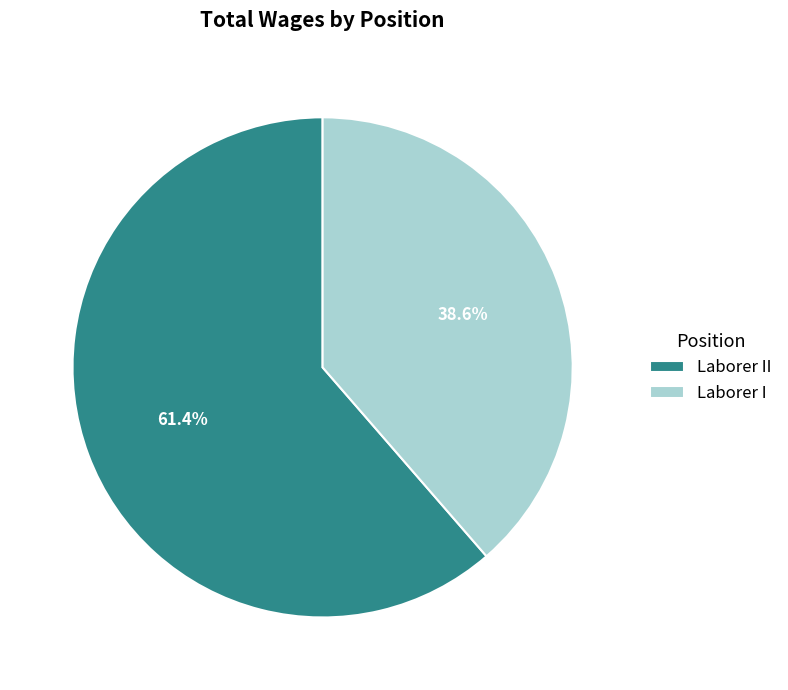

Does any single category account for the majority?

Yes